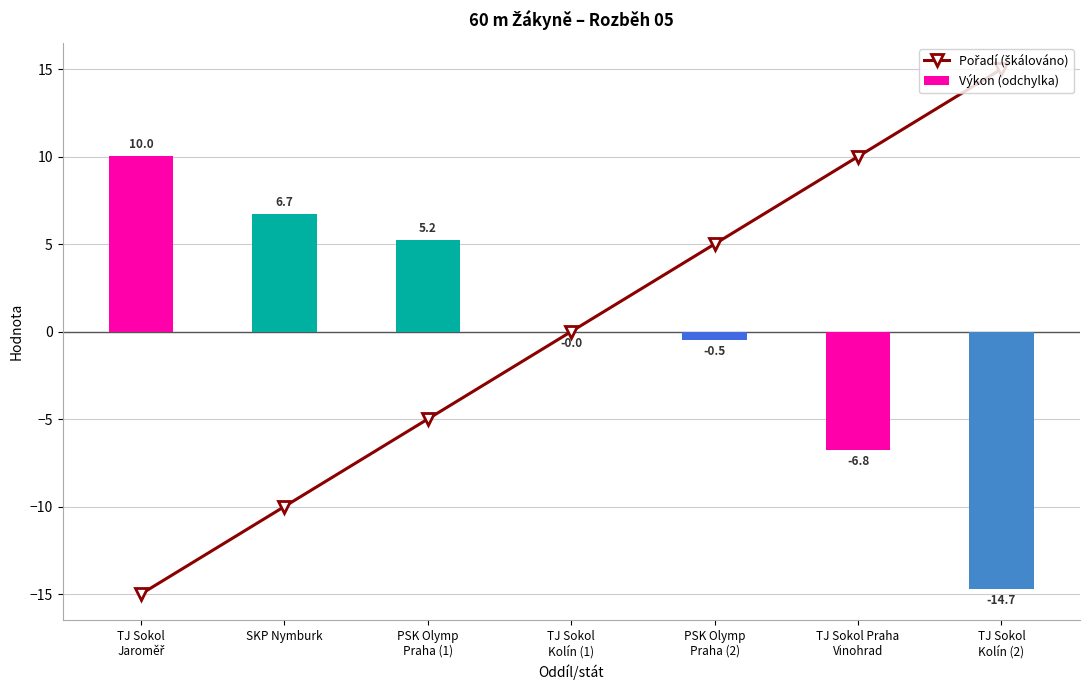

Reading right to left, transcribe all the data shown in this chart.

Pořadí (škálováno): 15.0	10.0	5.0	0.0	-5.0	-10.0	-15.0
Výkon (odchylka): -14.7	-6.8	-0.5	-0.0	5.2	6.7	10.0